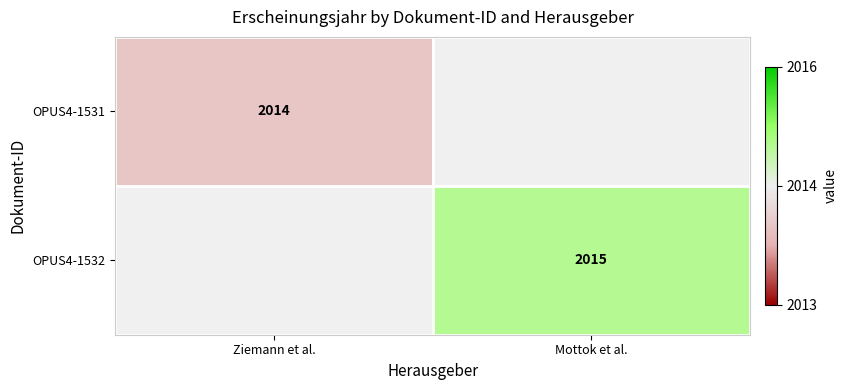

Is it true that OPUS4-1531 equals 2014 at Ziemann et al.?

True